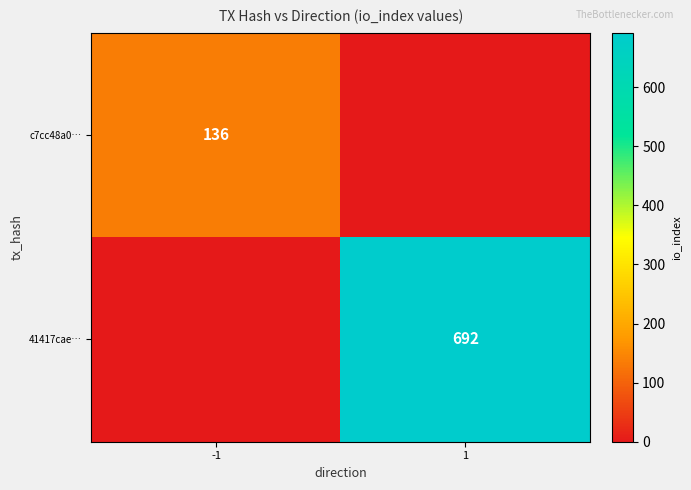

Count the number of data series in this chart.

2